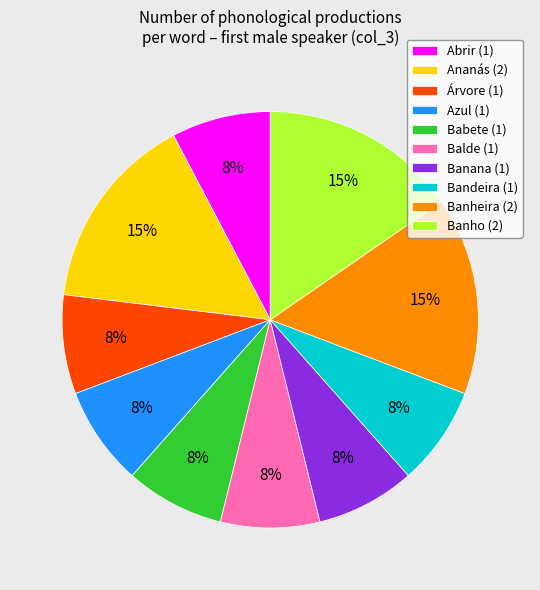

To the nearest percent, what is the average slice percentage?

10%